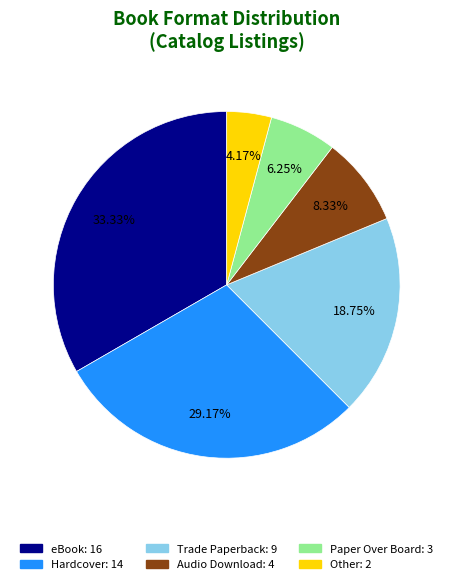

To the nearest percent, what is the difference between the largest and smallest slice percentages?

29%